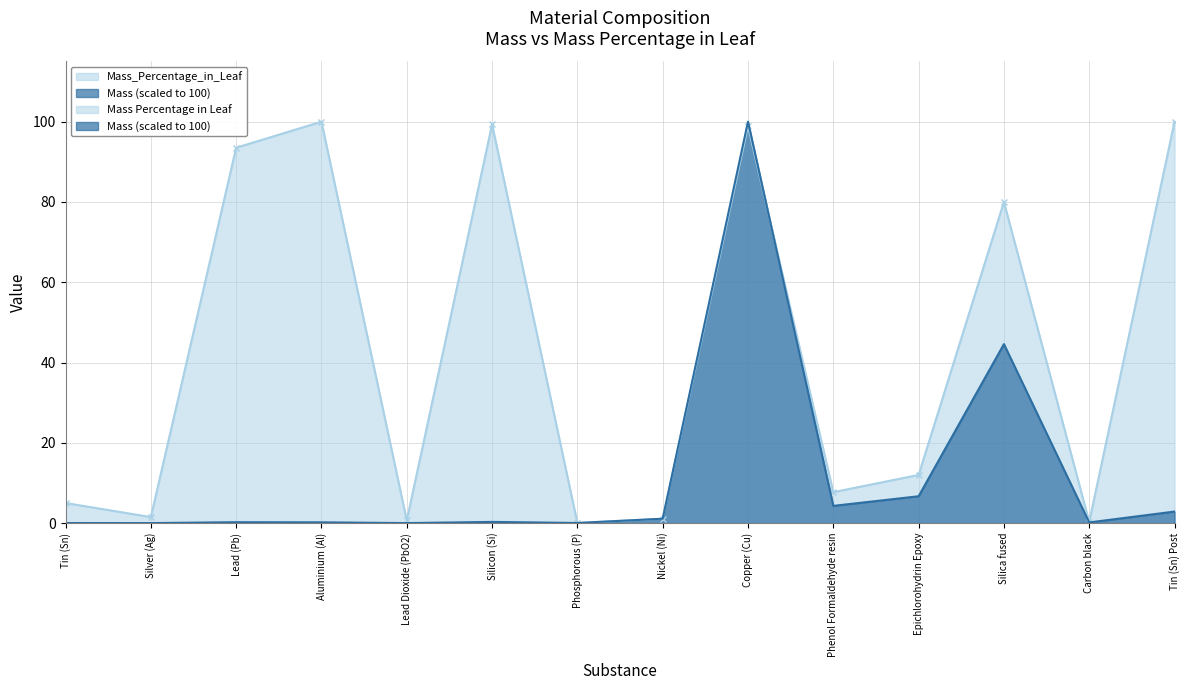

True or false: Mass_Percentage_in_Leaf and Mass cross at least once.

True